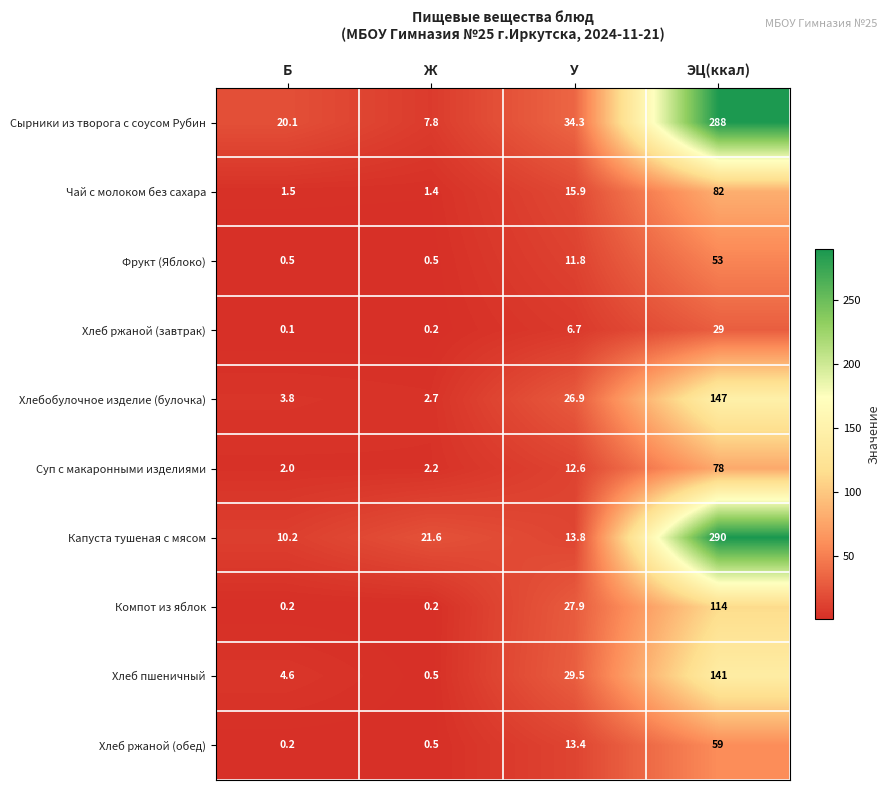

The value of Сырники из творога с соусом Рубин at Ж is 1.9. True or false?

False